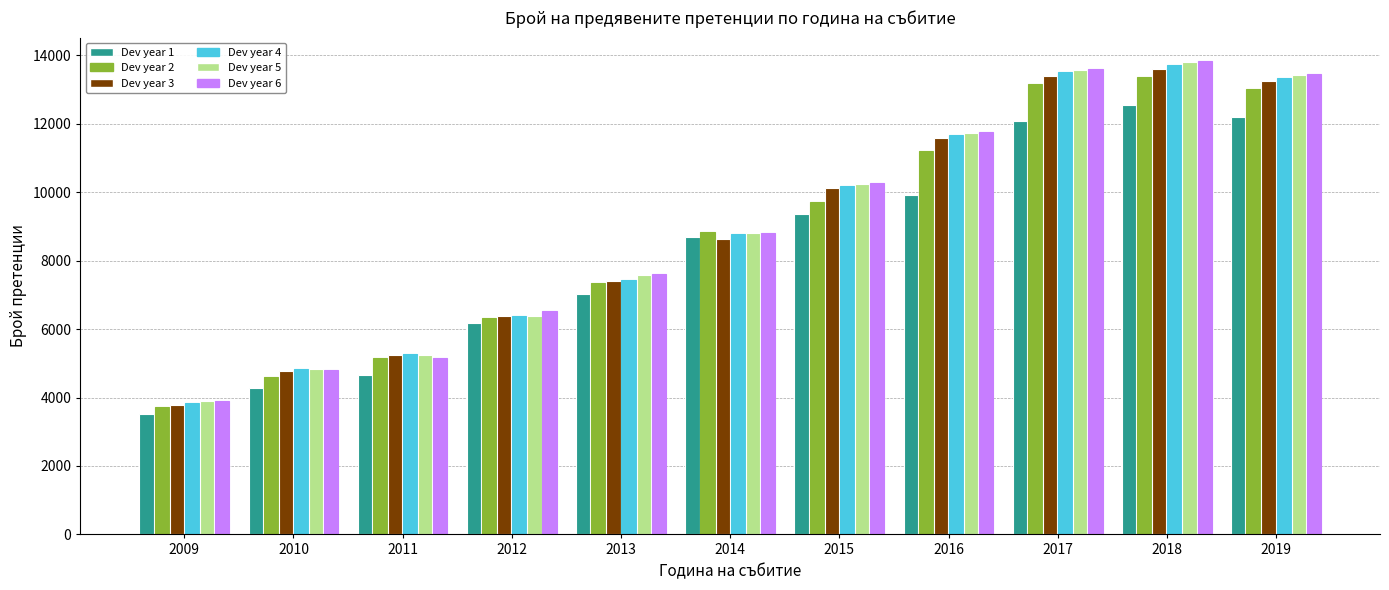

The value of Dev year 5 at 2018 is 5057.0. True or false?

False